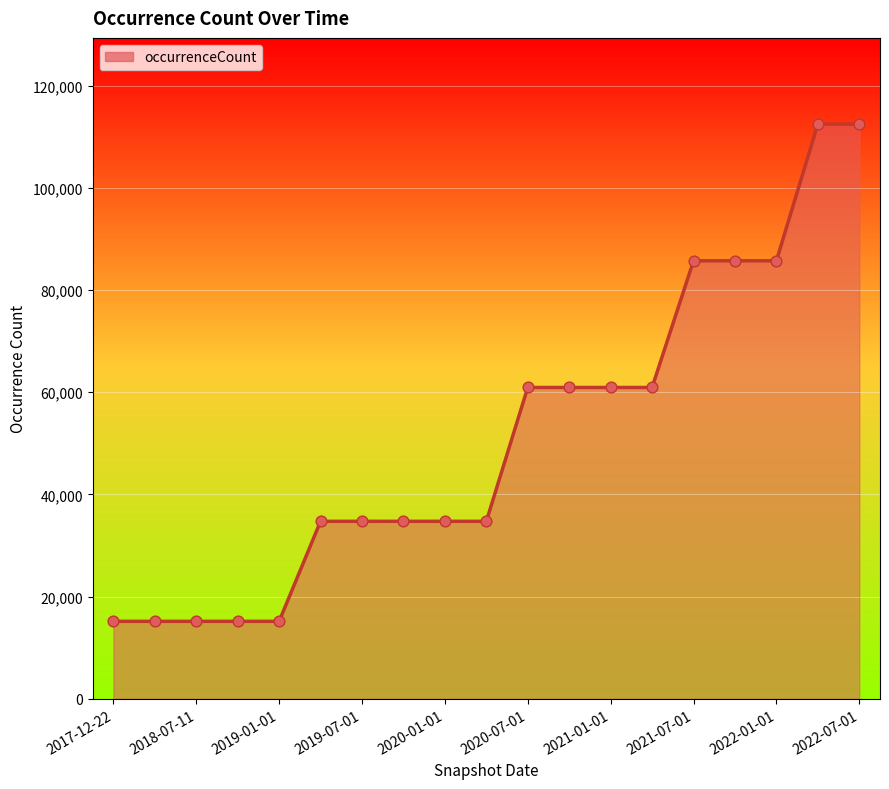

What is the greatest value displayed?

112490